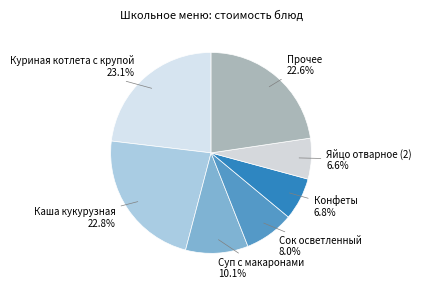

What percentage do Суп с макаронами and Сок осветленный together represent?

18.1%